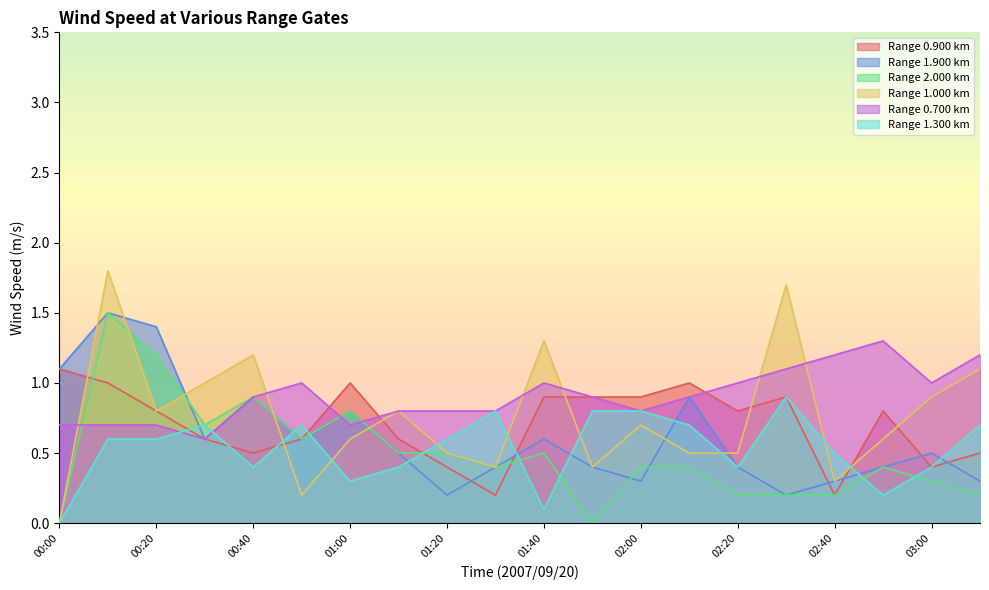

What is the approximate value of 2.000 at 02:30?

0.2